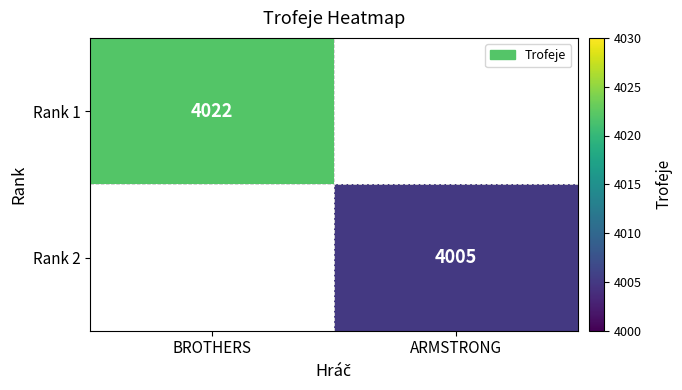

True or false: Rank 1 has a value of 4022 at BROTHERS.

True